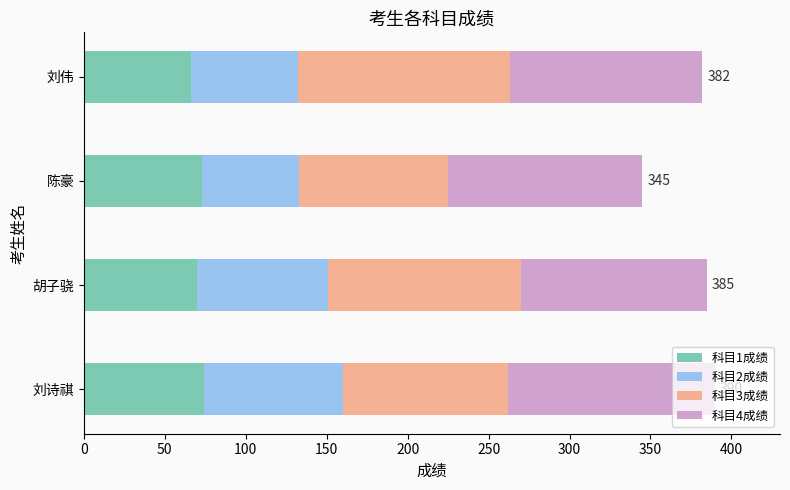

What is the total value across all series at 刘伟?

382